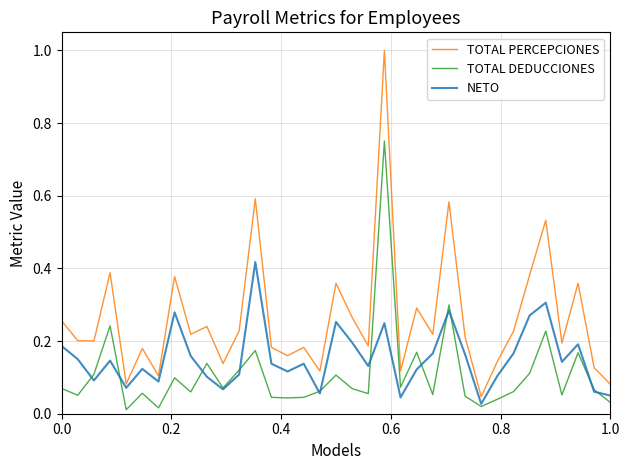

Which series has the widest spread of values?

TOTAL PERCEPCIONES